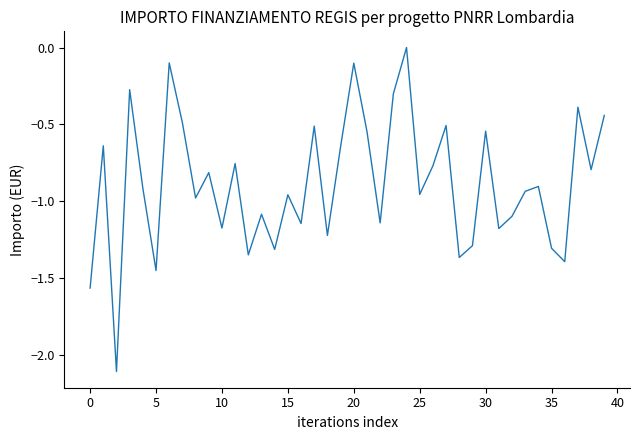

How many lines are shown in the chart?

1